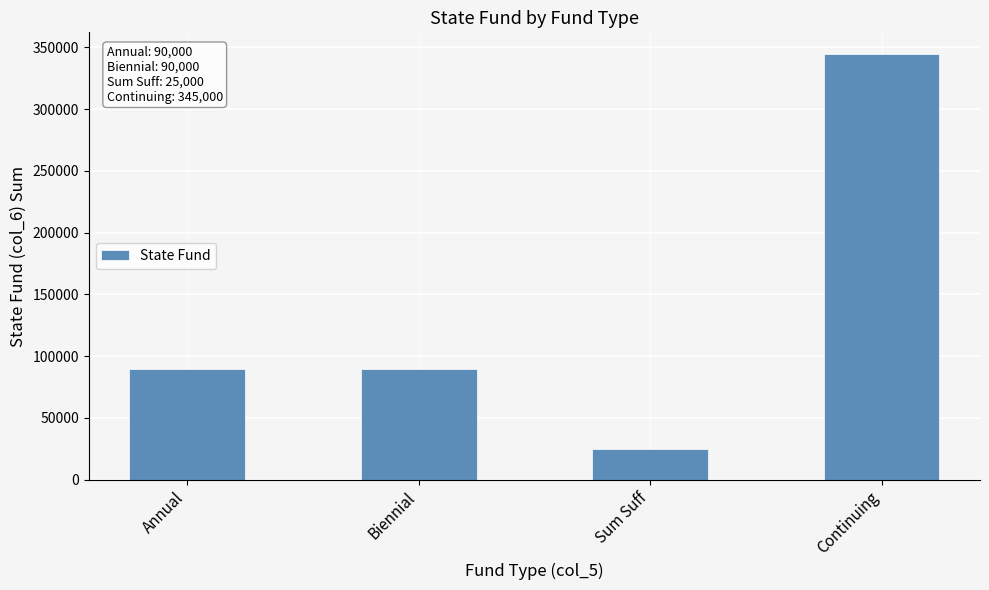

What value does the data have at Continuing?

345000